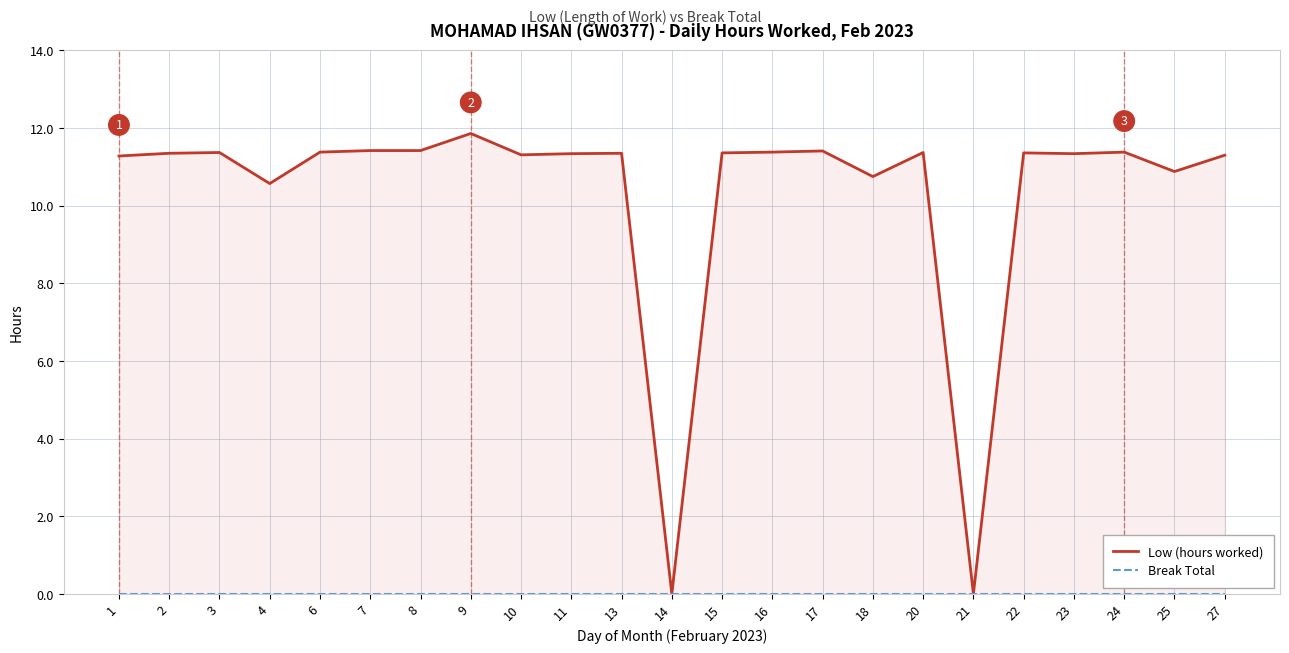

Rank the categories by Break Total value from highest to lowest.

1, 2, 3, 4, 6, 7, 8, 9, 10, 11, 13, 14, 15, 16, 17, 18, 20, 21, 22, 23, 24, 25, 27